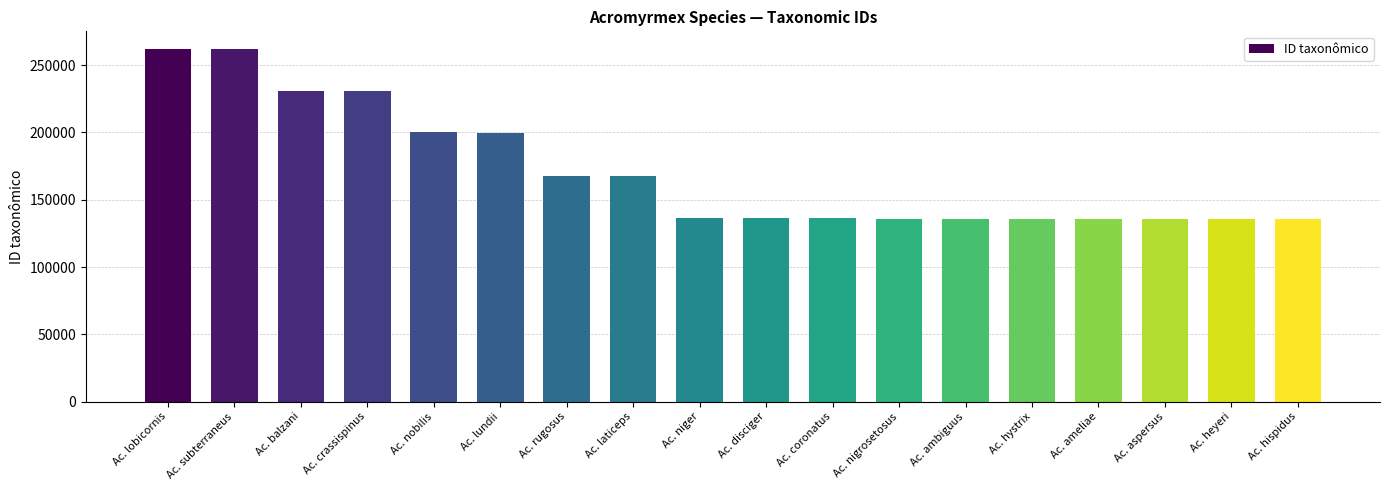

How many data points does each series have?

18